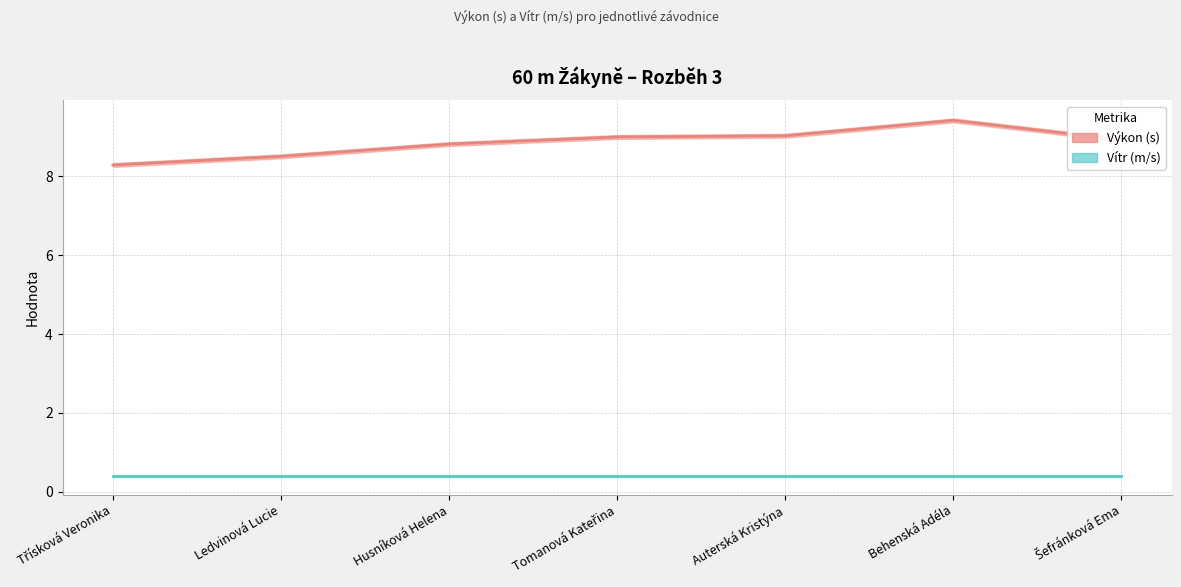

Is the value of Výkon (s) – line at Šefránková Ema greater than the value of Vítr (m/s) – line at Auterská Kristýna?

Yes